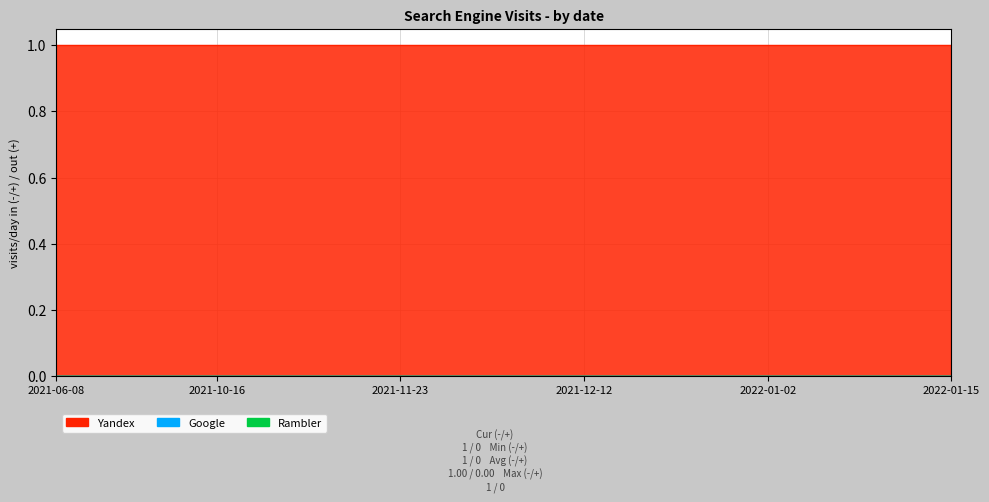

True or false: Google and Yandex cross at least once.

False